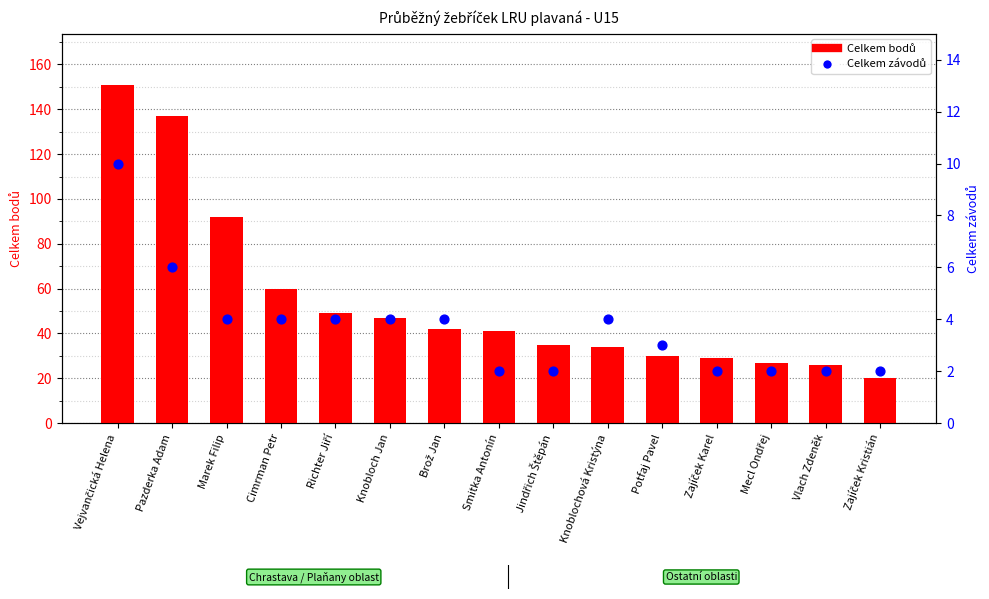

Which series has the largest total across all categories?

Celkem bodů